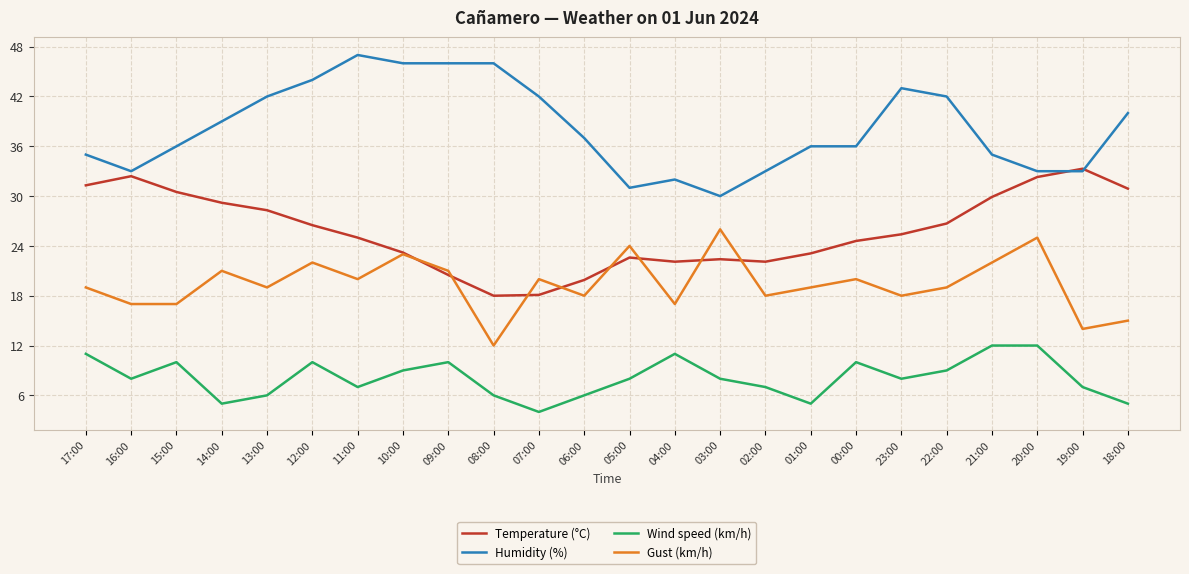

What is the minimum value shown in the chart?

4.0